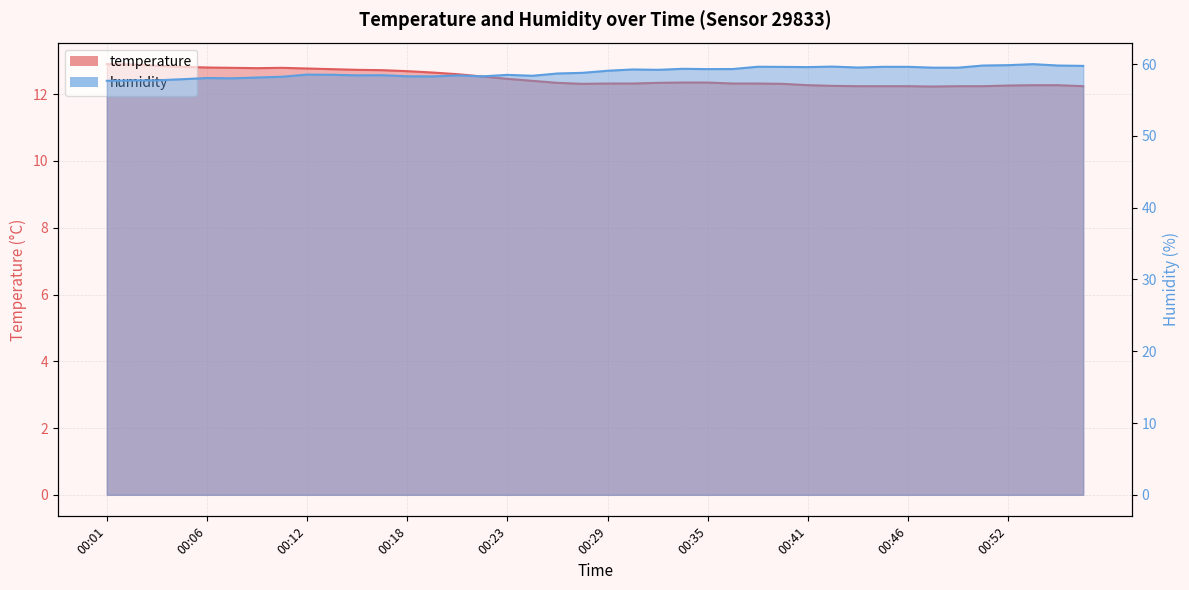

Where is the first local minimum for humidity?

00:08